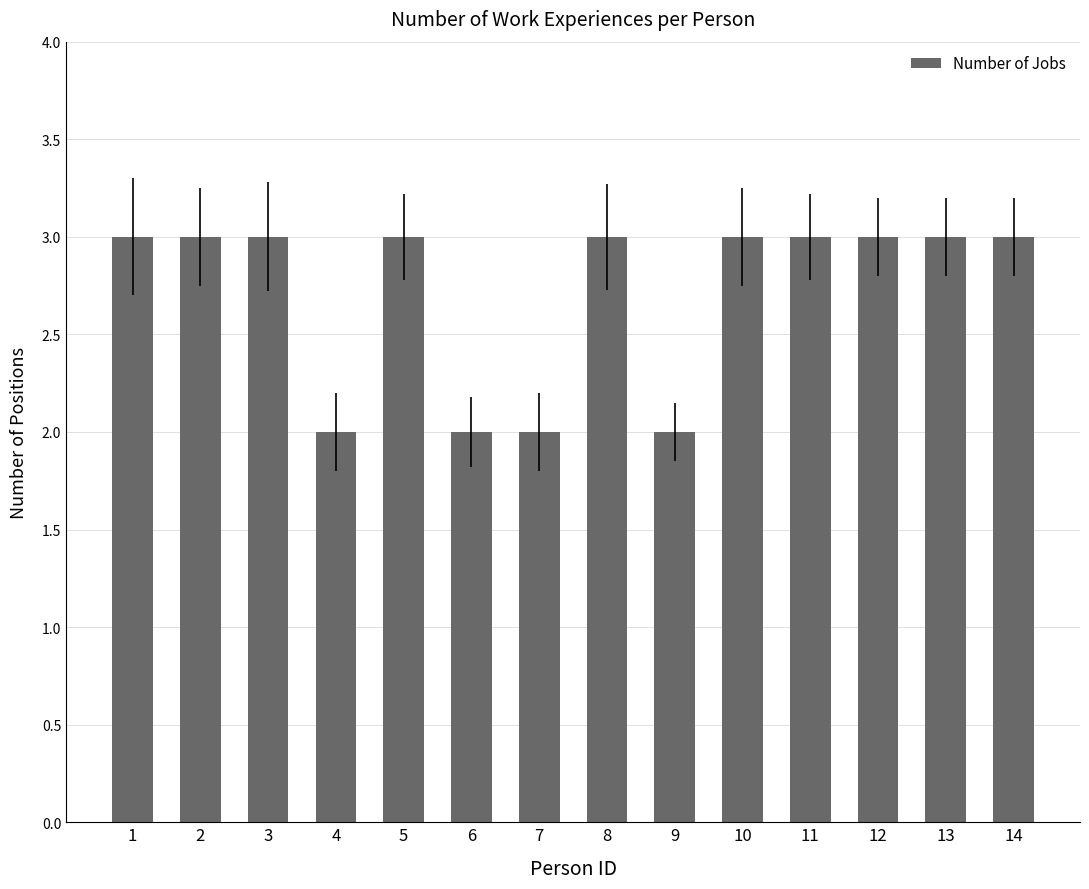

Does the chart contain any negative values?

No